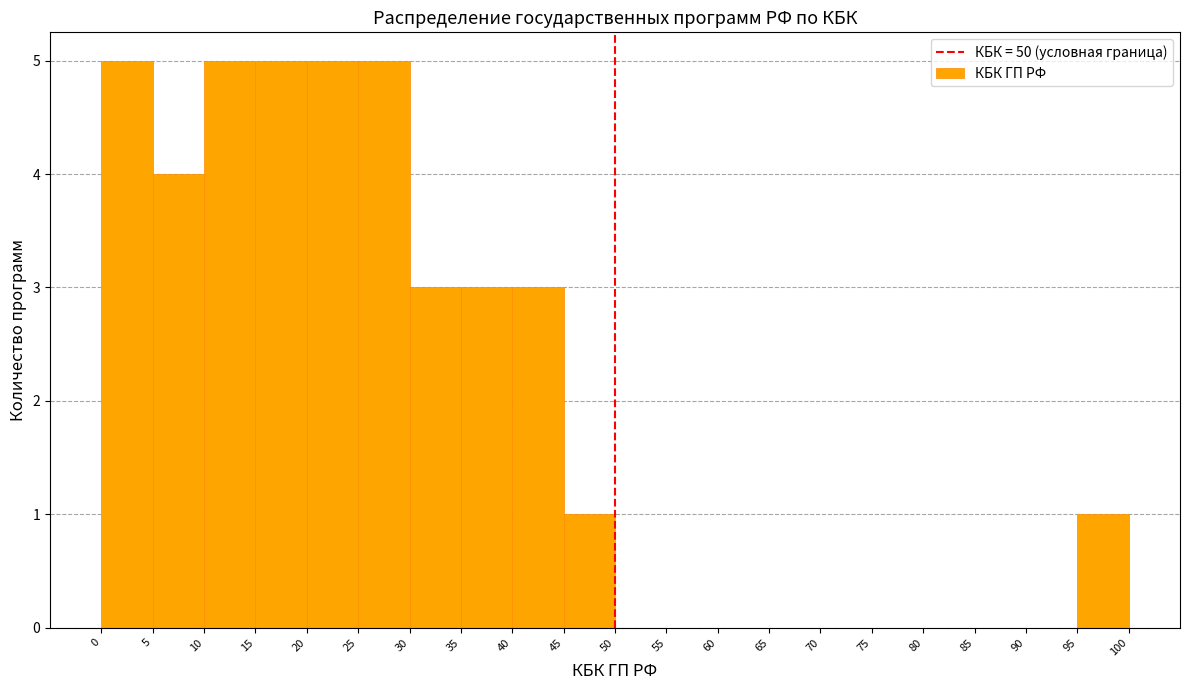

Reading left to right, transcribe this chart: for each bar, give the range it covers on the x-axis and its height. The values are not printed on the chart, so give them approximately, as read against the axis.

0 to 5: 5
5 to 10: 4
10 to 15: 5
15 to 20: 5
20 to 25: 5
25 to 30: 5
30 to 35: 3
35 to 40: 3
40 to 45: 3
45 to 50: 1
50 to 55: 0
55 to 60: 0
60 to 65: 0
65 to 70: 0
70 to 75: 0
75 to 80: 0
80 to 85: 0
85 to 90: 0
90 to 95: 0
95 to 100: 1